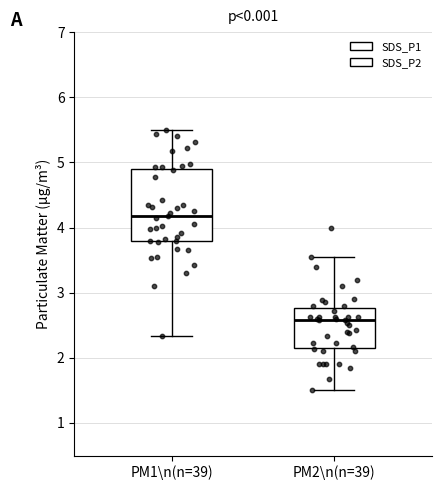

Reading left to right, read every box against the y-axis: the position of its median line, the range the box covers, and the ends of its whiskers. The values are not printed on the chart, so give them approximately, as read against the axis.

PM1\n(n=39): median 4.2, box 3.8 to 4.9, whiskers 2.3 to 5.5
PM2\n(n=39): median 2.6, box 2.2 to 2.8, whiskers 1.5 to 3.6